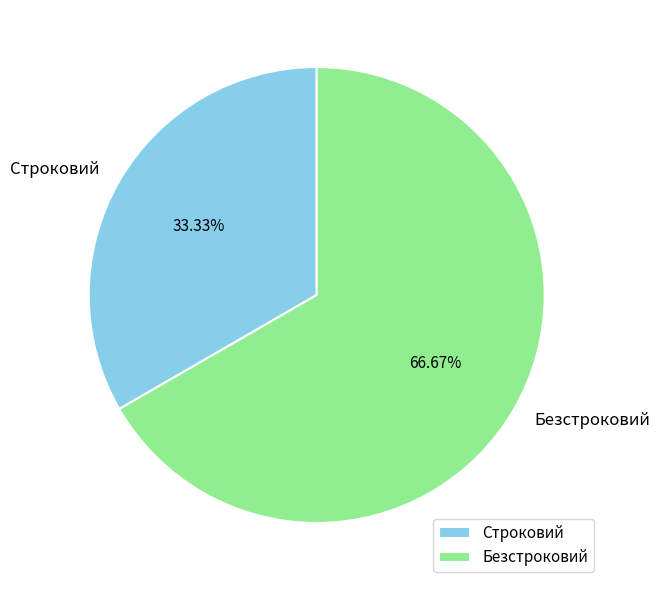

Which slice represents more than half of the pie?

Безстроковий